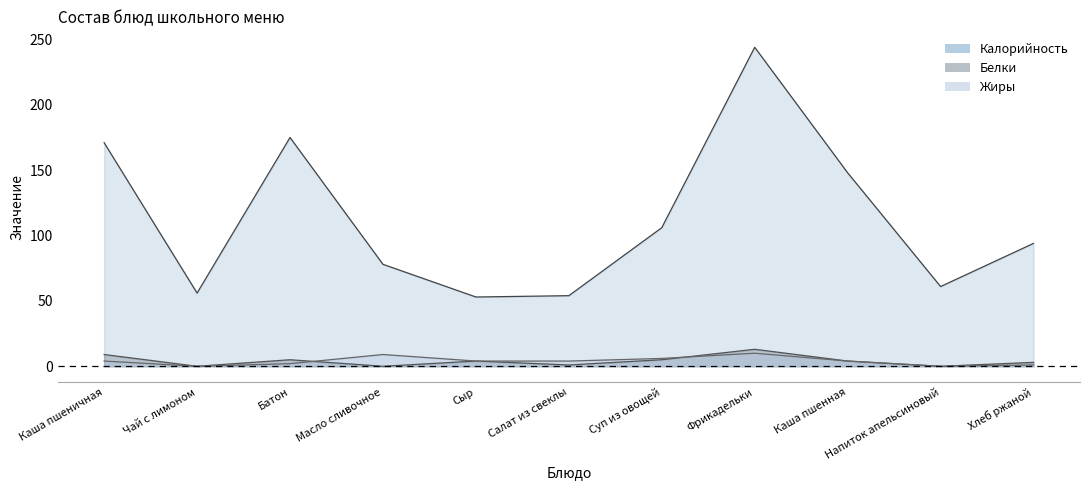

Which series changed the most between Суп из овощей and Каша пшенная?

Калорийность